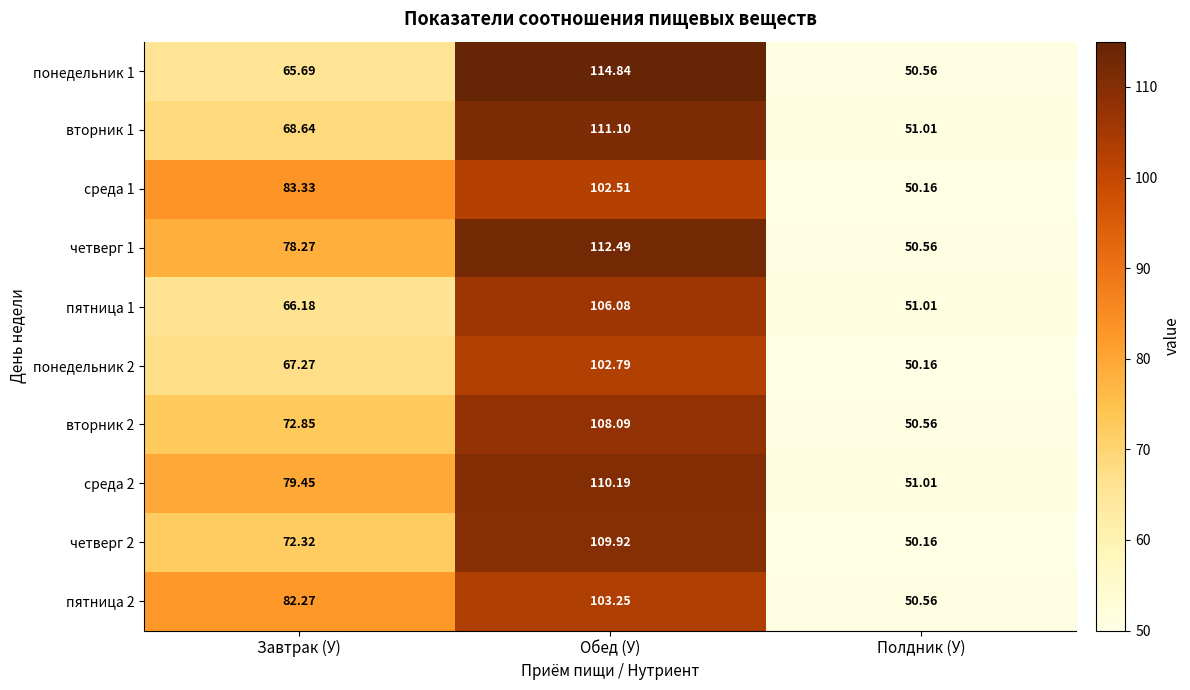

At how many categories does at least one series exceed 94?

1